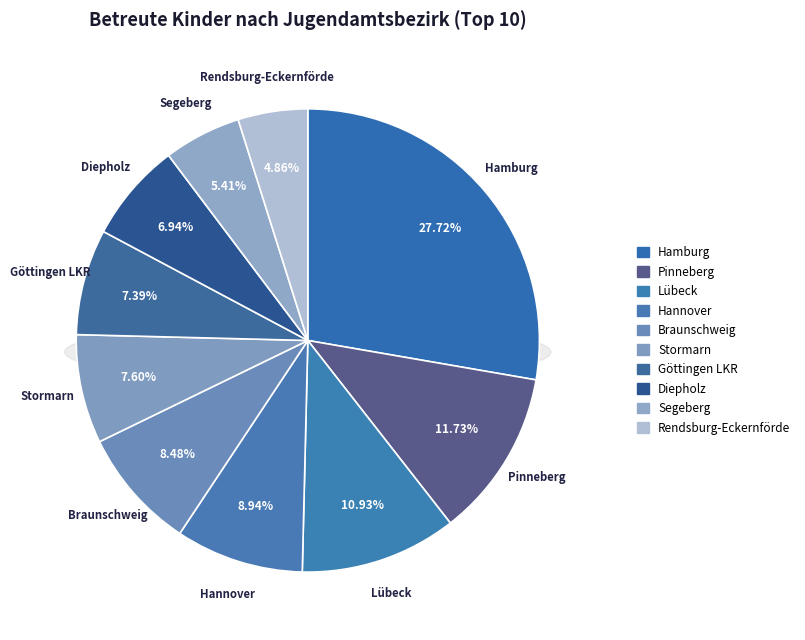

Is there any slice that represents more than half of the pie?

No